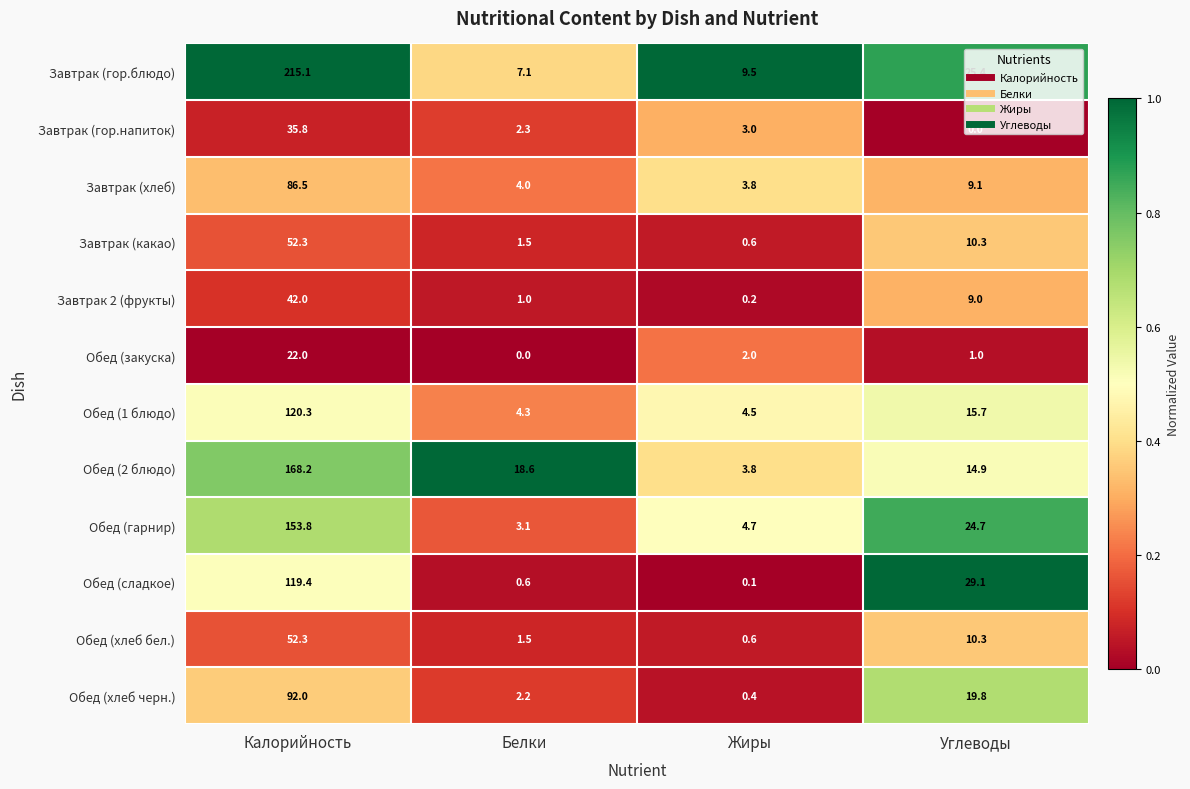

What is the greatest value displayed?

215.1